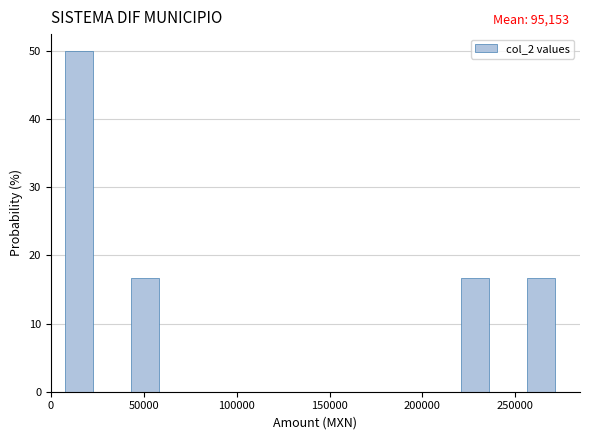

Read against the x-axis, roughly where is the centre of the tallest bar?

15000